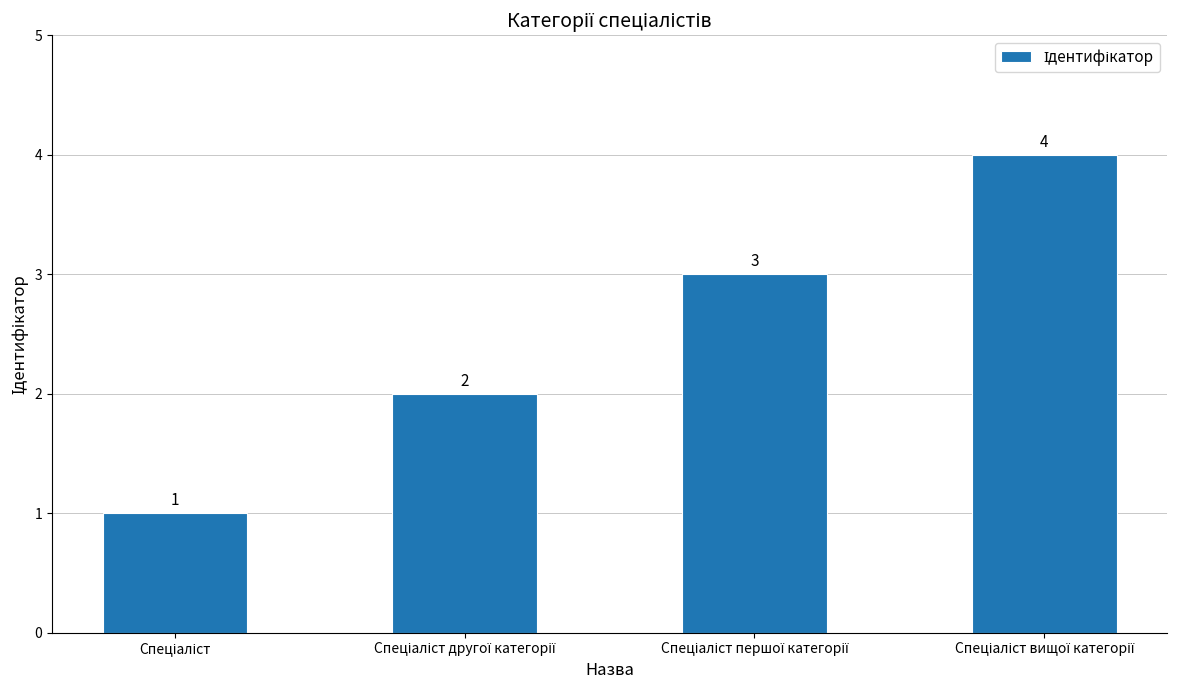

What is the value of the 2nd bar from the left?

2